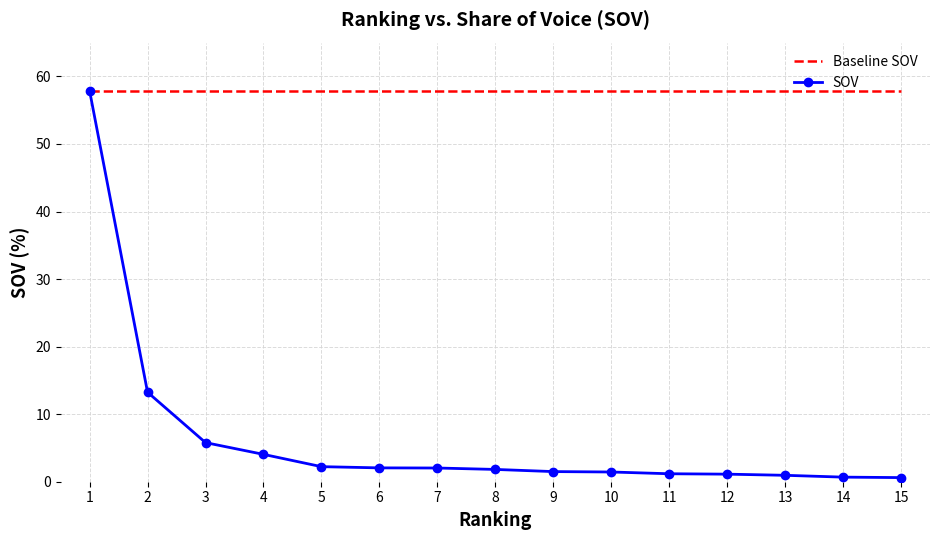

What is the smallest value displayed?

0.6